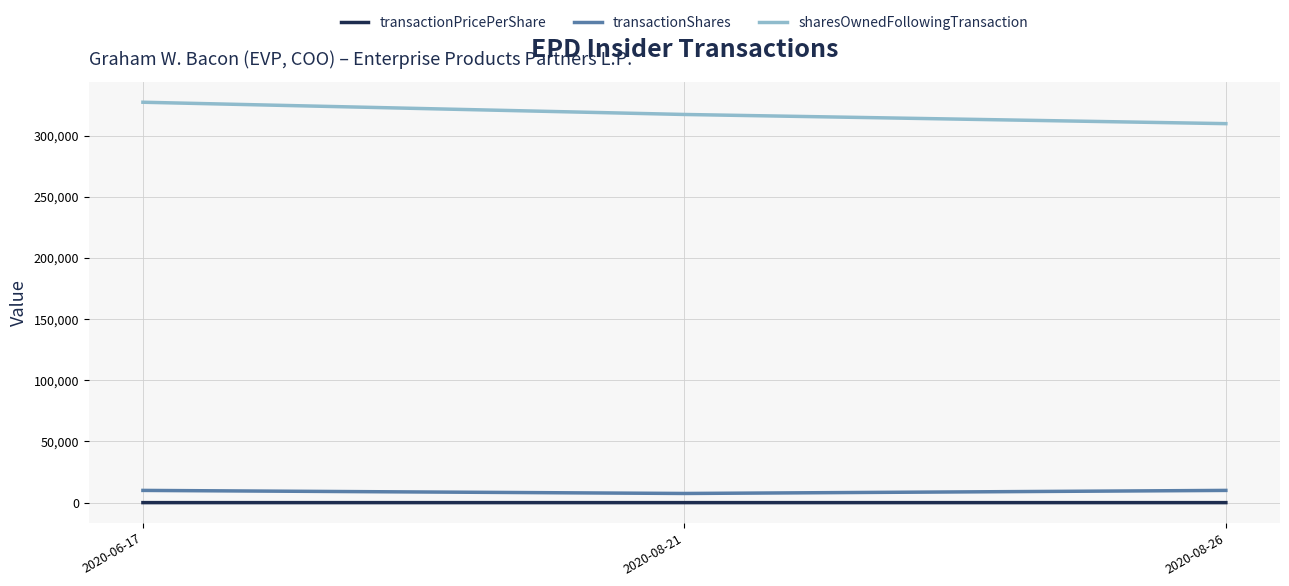

What are all the series names shown in the legend?

transactionPricePerShare, transactionShares, sharesOwnedFollowingTransaction